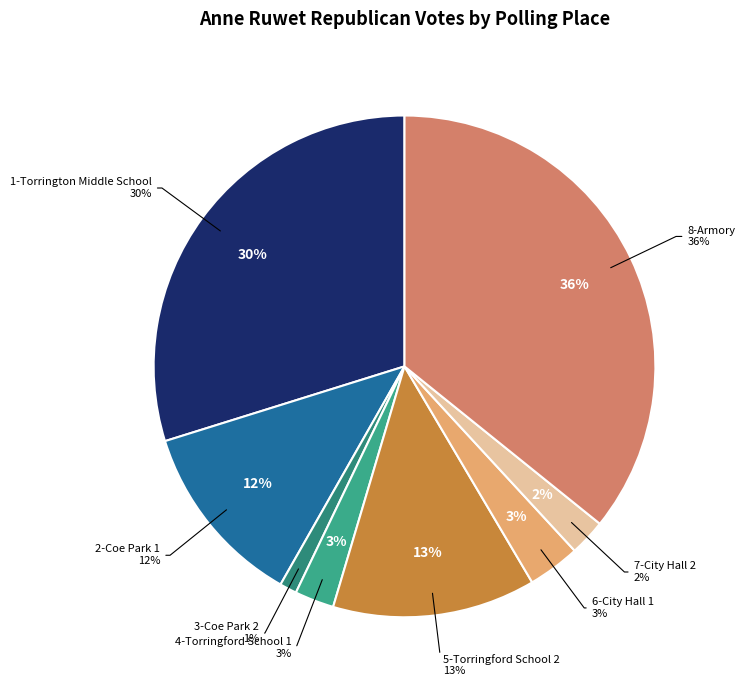

What is the total percentage of 7-City Hall 2 and 8-Armory?

38.1%